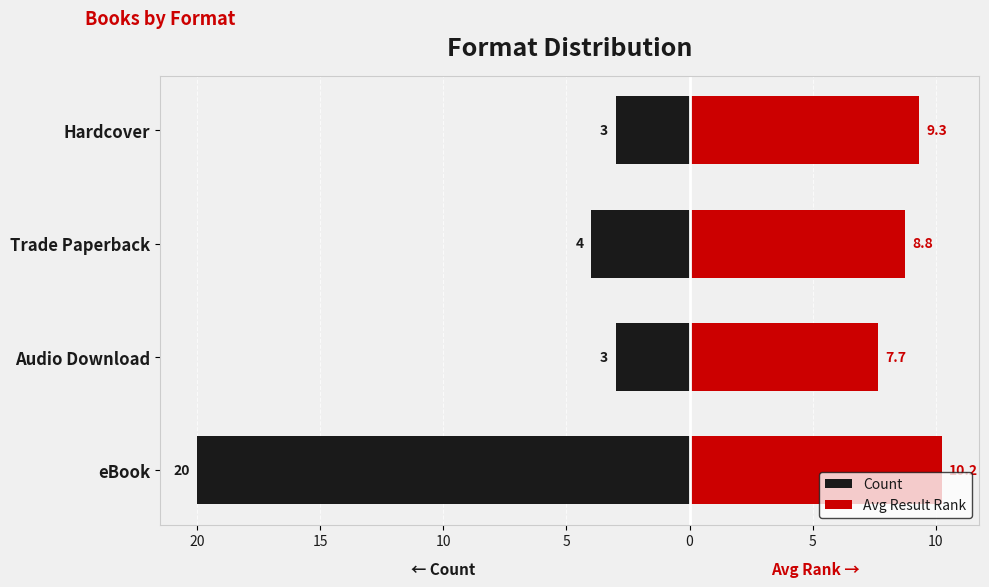

What is the sum of all Avg Result Rank values?

36.0